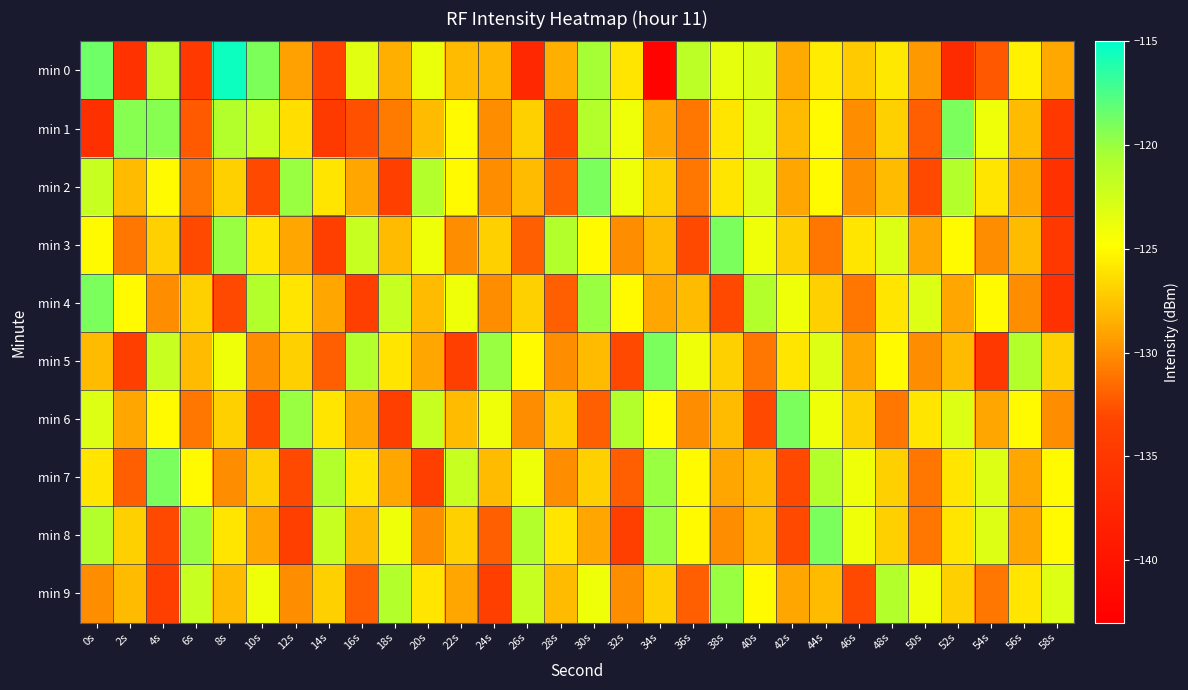

Reading left to right, list all the values displayed in this chart.

min 0: 0s=-118.7	2s=-135.8	4s=-121.4	6s=-134.7	8s=-115.5	10s=-119.1	12s=-129.2	14s=-133.5	16s=-123.3	18s=-128.5	20s=-123.8	22s=-127.9	24s=-128.2	26s=-137.2	28s=-128.5	30s=-120.4	32s=-126.0	34s=-142.5	36s=-121.4	38s=-123.6	40s=-122.9	42s=-128.8	44s=-125.7	46s=-127.2	48s=-125.9	50s=-129.5	52s=-136.9	54s=-132.4	56s=-125.4	58s=-128.8
min 1: 0s=-136.1	2s=-119.4	4s=-119.5	6s=-132.2	8s=-121.0	10s=-122.0	12s=-126.3	14s=-134.7	16s=-132.6	18s=-130.8	20s=-128.0	22s=-125.0	24s=-130.0	26s=-127.0	28s=-133.0	30s=-121.0	32s=-124.0	34s=-129.0	36s=-131.0	38s=-126.0	40s=-123.0	42s=-128.0	44s=-125.0	46s=-130.0	48s=-127.0	50s=-132.0	52s=-119.0	54s=-124.0	56s=-128.0	58s=-135.0
min 2: 0s=-122.0	2s=-128.0	4s=-125.0	6s=-131.0	8s=-127.0	10s=-133.0	12s=-120.0	14s=-126.0	16s=-129.0	18s=-134.0	20s=-121.0	22s=-125.0	24s=-130.0	26s=-128.0	28s=-132.0	30s=-119.0	32s=-124.0	34s=-127.0	36s=-131.0	38s=-126.0	40s=-123.0	42s=-129.0	44s=-125.0	46s=-130.0	48s=-128.0	50s=-133.0	52s=-121.0	54s=-126.0	56s=-129.0	58s=-136.0
min 3: 0s=-125.0	2s=-131.0	4s=-127.0	6s=-133.0	8s=-120.0	10s=-126.0	12s=-129.0	14s=-134.0	16s=-122.0	18s=-128.0	20s=-124.0	22s=-130.0	24s=-127.0	26s=-132.0	28s=-121.0	30s=-125.0	32s=-130.0	34s=-128.0	36s=-133.0	38s=-119.0	40s=-124.0	42s=-127.0	44s=-131.0	46s=-126.0	48s=-123.0	50s=-129.0	52s=-125.0	54s=-130.0	56s=-128.0	58s=-135.0
min 4: 0s=-119.0	2s=-125.0	4s=-130.0	6s=-127.0	8s=-133.0	10s=-121.0	12s=-126.0	14s=-129.0	16s=-134.0	18s=-122.0	20s=-128.0	22s=-124.0	24s=-130.0	26s=-127.0	28s=-132.0	30s=-120.0	32s=-125.0	34s=-129.0	36s=-128.0	38s=-133.0	40s=-121.0	42s=-124.0	44s=-127.0	46s=-131.0	48s=-126.0	50s=-123.0	52s=-129.0	54s=-125.0	56s=-130.0	58s=-136.0
min 5: 0s=-128.0	2s=-134.0	4s=-122.0	6s=-128.0	8s=-124.0	10s=-130.0	12s=-127.0	14s=-132.0	16s=-121.0	18s=-126.0	20s=-129.0	22s=-134.0	24s=-120.0	26s=-125.0	28s=-130.0	30s=-128.0	32s=-133.0	34s=-119.0	36s=-124.0	38s=-127.0	40s=-131.0	42s=-126.0	44s=-123.0	46s=-129.0	48s=-125.0	50s=-130.0	52s=-128.0	54s=-135.0	56s=-121.0	58s=-127.0
min 6: 0s=-123.0	2s=-129.0	4s=-125.0	6s=-131.0	8s=-127.0	10s=-133.0	12s=-120.0	14s=-126.0	16s=-129.0	18s=-134.0	20s=-122.0	22s=-128.0	24s=-124.0	26s=-130.0	28s=-127.0	30s=-132.0	32s=-121.0	34s=-125.0	36s=-130.0	38s=-128.0	40s=-133.0	42s=-119.0	44s=-124.0	46s=-127.0	48s=-131.0	50s=-126.0	52s=-123.0	54s=-129.0	56s=-125.0	58s=-130.0
min 7: 0s=-126.0	2s=-132.0	4s=-119.0	6s=-125.0	8s=-130.0	10s=-127.0	12s=-133.0	14s=-121.0	16s=-126.0	18s=-129.0	20s=-134.0	22s=-122.0	24s=-128.0	26s=-124.0	28s=-130.0	30s=-127.0	32s=-132.0	34s=-120.0	36s=-125.0	38s=-129.0	40s=-128.0	42s=-133.0	44s=-121.0	46s=-124.0	48s=-127.0	50s=-131.0	52s=-126.0	54s=-123.0	56s=-129.0	58s=-125.0
min 8: 0s=-121.0	2s=-127.0	4s=-133.0	6s=-120.0	8s=-126.0	10s=-129.0	12s=-134.0	14s=-122.0	16s=-128.0	18s=-124.0	20s=-130.0	22s=-127.0	24s=-132.0	26s=-121.0	28s=-126.0	30s=-129.0	32s=-134.0	34s=-120.0	36s=-125.0	38s=-130.0	40s=-128.0	42s=-133.0	44s=-119.0	46s=-124.0	48s=-127.0	50s=-131.0	52s=-126.0	54s=-123.0	56s=-129.0	58s=-125.0
min 9: 0s=-130.0	2s=-128.0	4s=-134.0	6s=-122.0	8s=-128.0	10s=-124.0	12s=-130.0	14s=-127.0	16s=-132.0	18s=-121.0	20s=-126.0	22s=-129.0	24s=-134.0	26s=-122.0	28s=-128.0	30s=-124.0	32s=-130.0	34s=-127.0	36s=-132.0	38s=-120.0	40s=-125.0	42s=-129.0	44s=-128.0	46s=-133.0	48s=-121.0	50s=-124.0	52s=-127.0	54s=-131.0	56s=-126.0	58s=-123.0